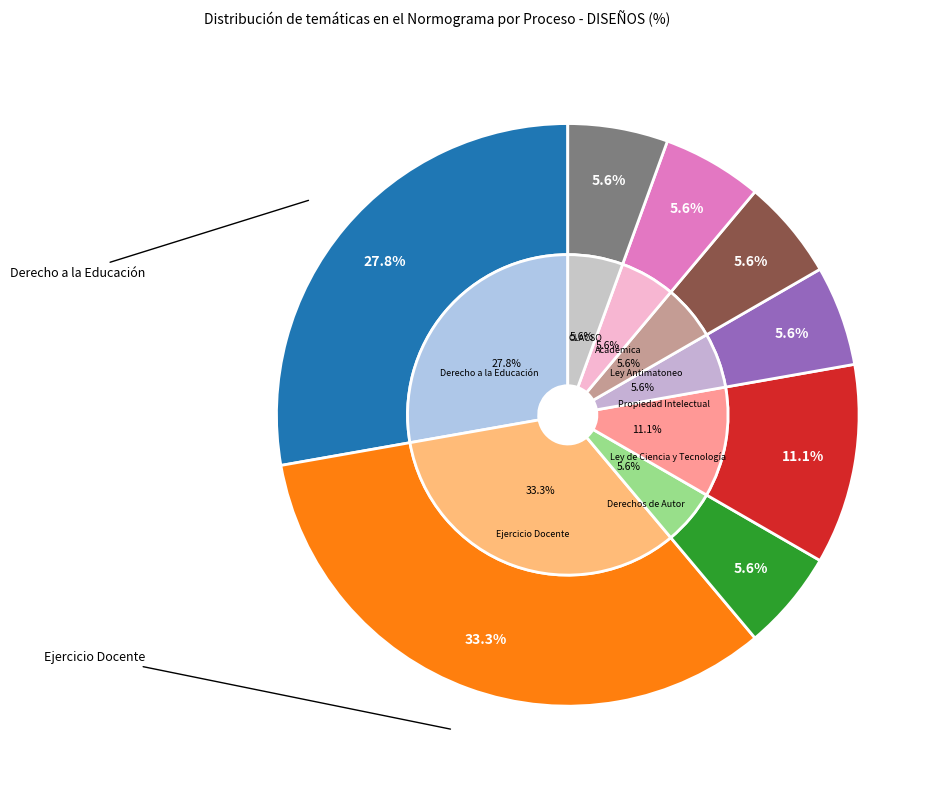

What percentage do Derechos de Autor and Ejercicio Docente together represent?

38.9%